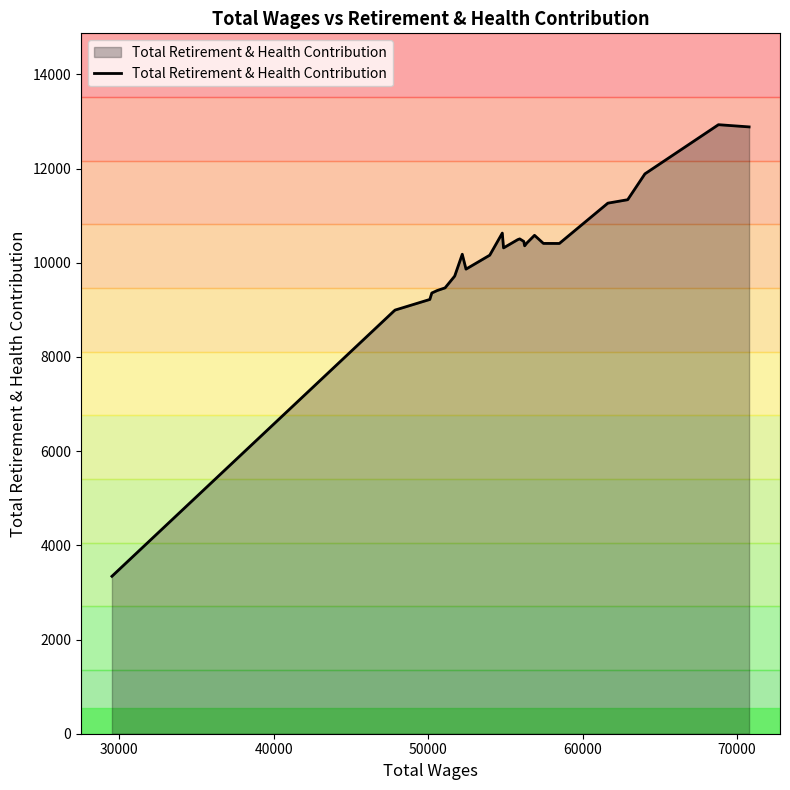

What is the difference between the maximum and minimum values?

9589